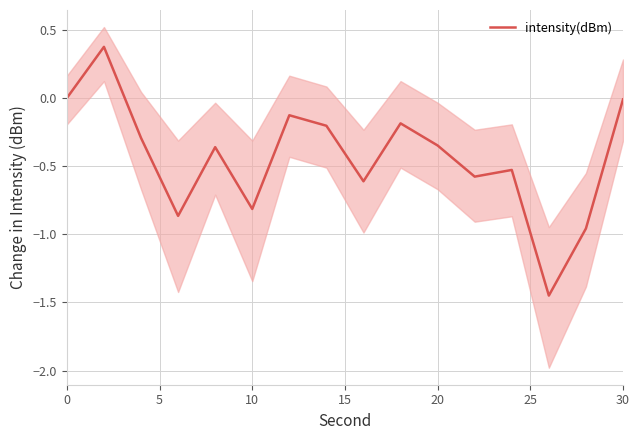

What is the sum of all values?

-7.0